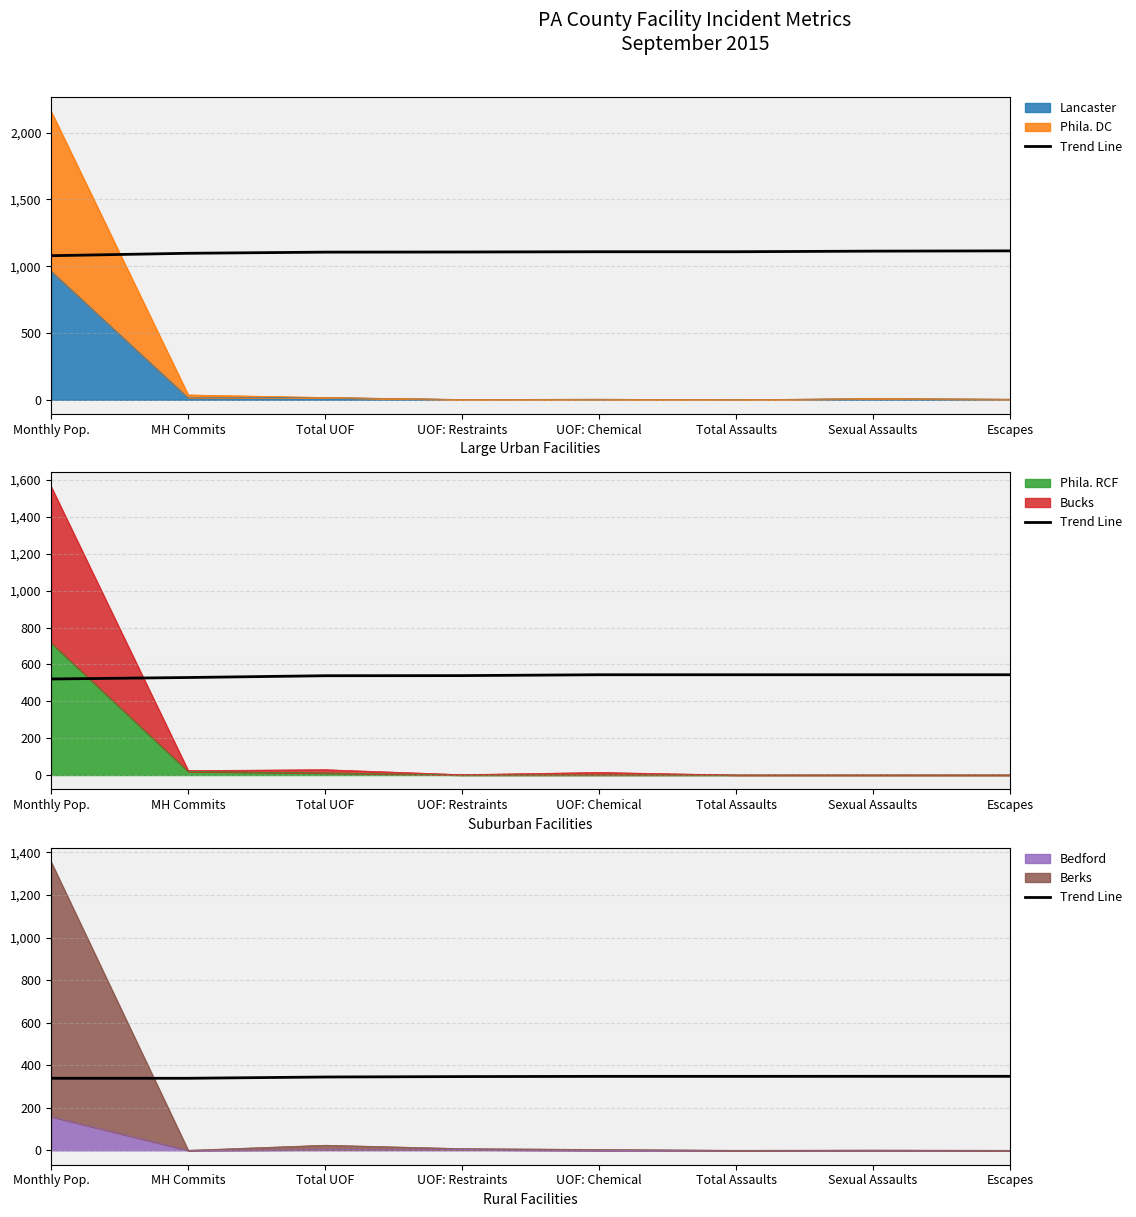

How many data points are less than 347?

4